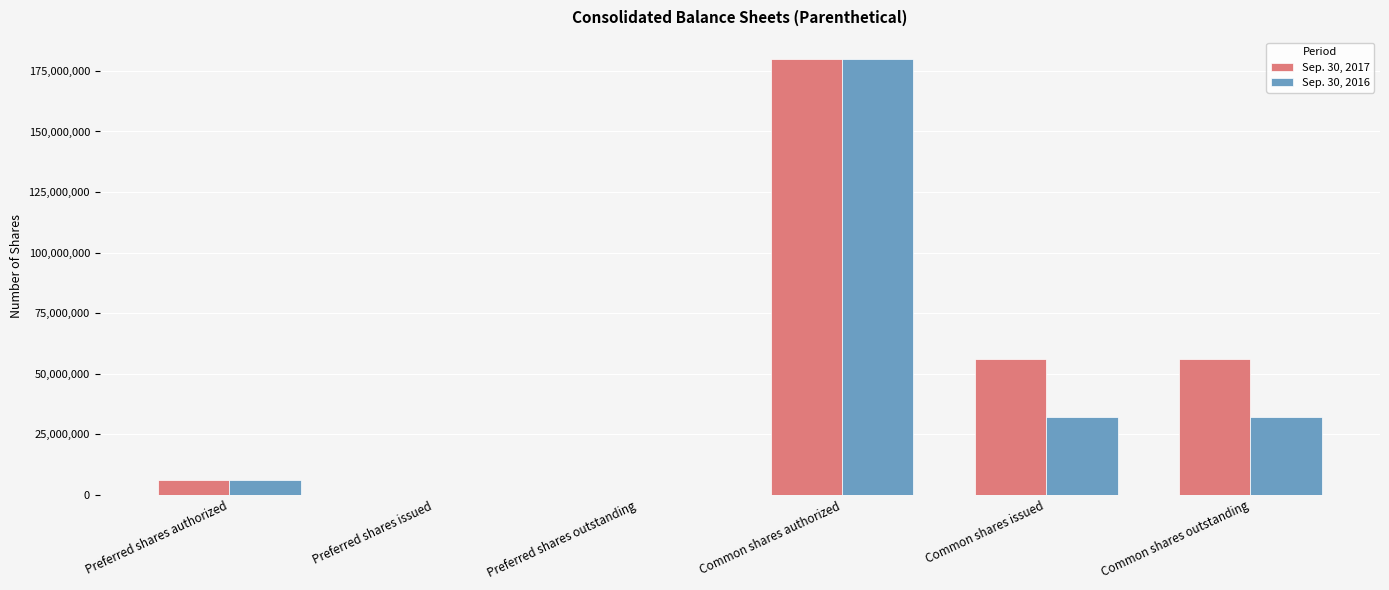

Is it true that Sep. 30, 2017 equals -69054859 at Preferred shares outstanding?

False